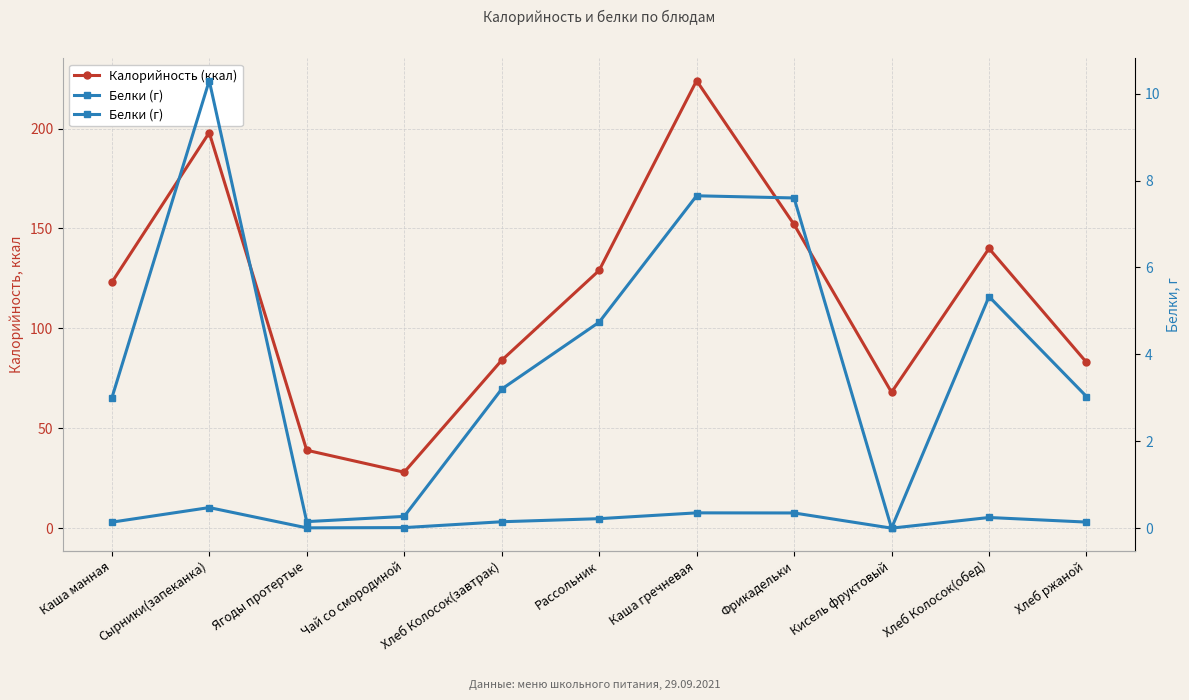

At Рассольник, list the series in order from largest to smallest.

Калорийность (ккал), Белки (г)